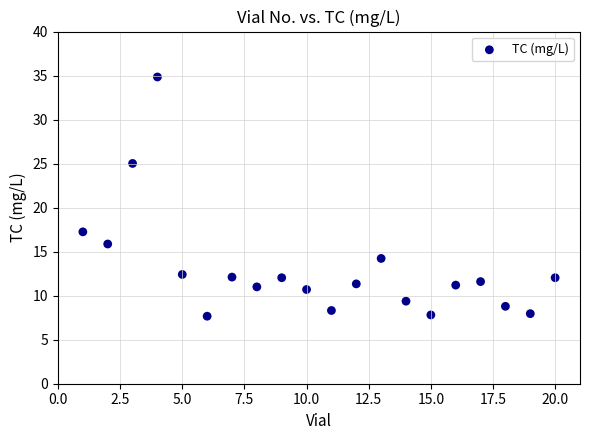

What is the range of Y values (max minus min)?

27.2